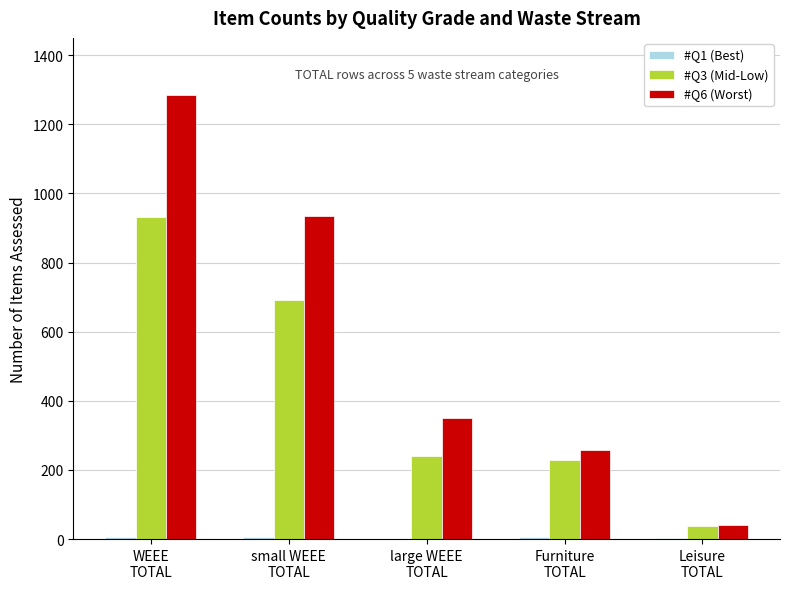

Which series has the largest total across all categories?

#Q6 (Worst)